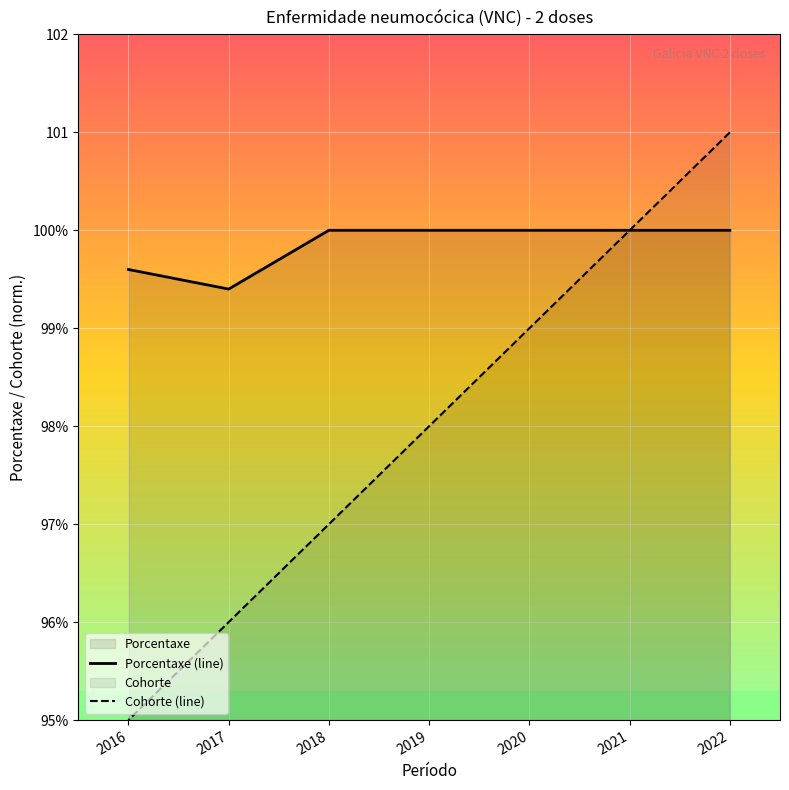

How many values in the Cohorte (line) series are below 98?

3